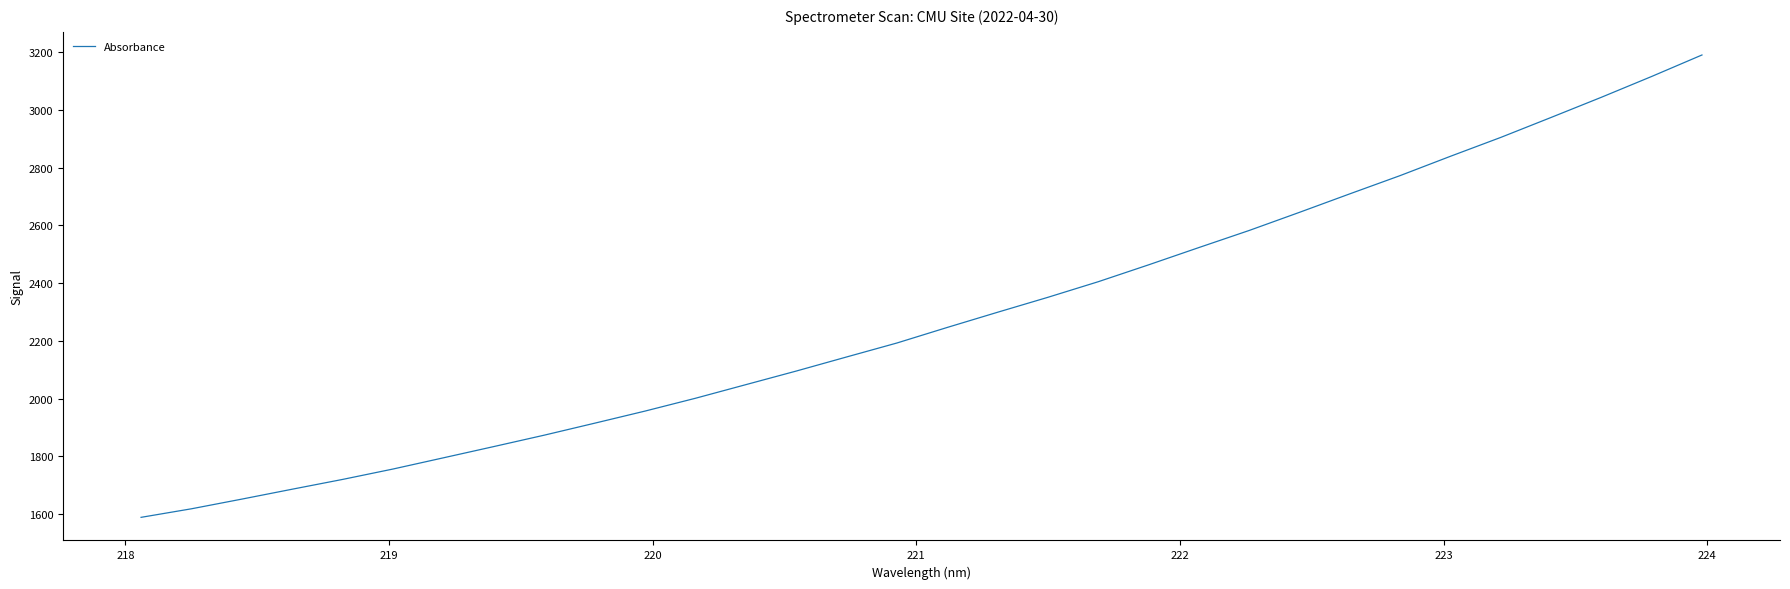

What is the greatest value displayed?

3190.3